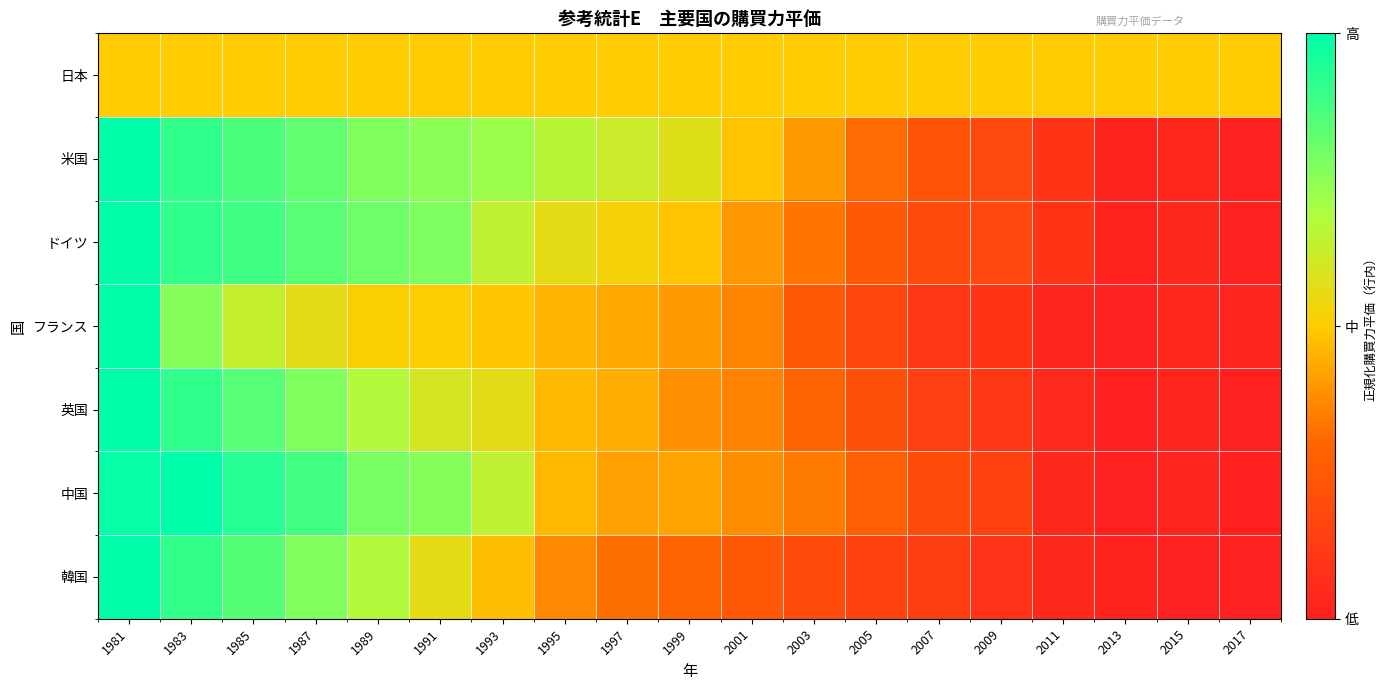

Which has a higher value, 2009 or 1987?

2009